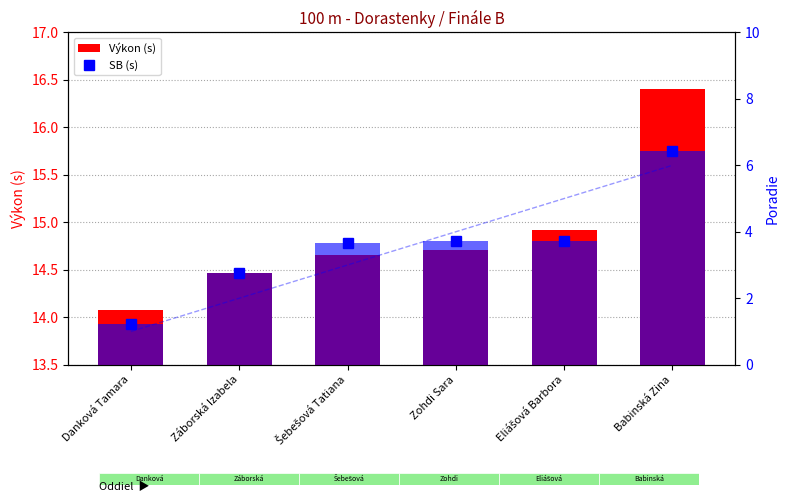

Count the number of categories in the chart.

6